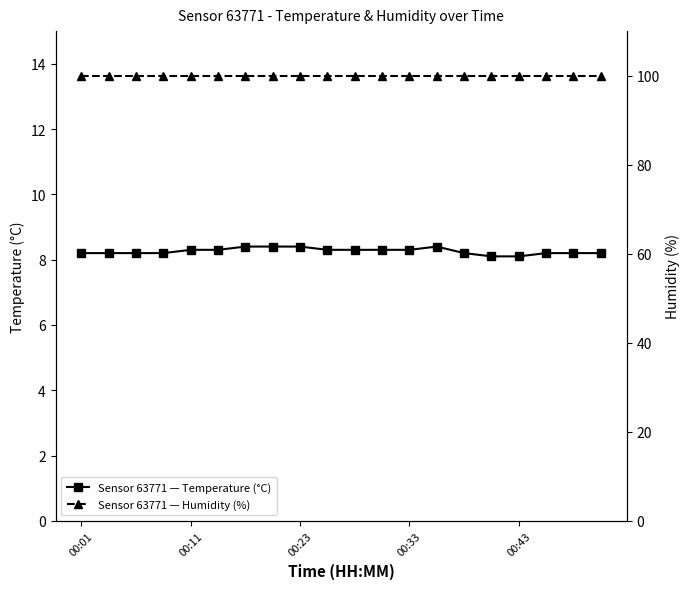

Is it true that temperature equals 8.2 at 19?

True